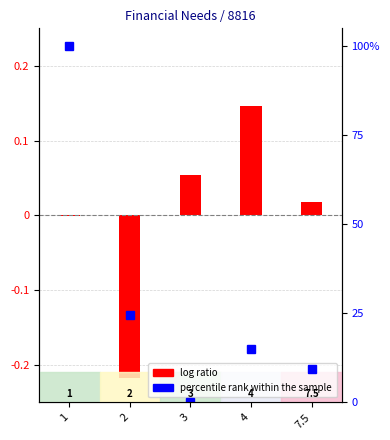

At which category is the sum across all series the highest?

1